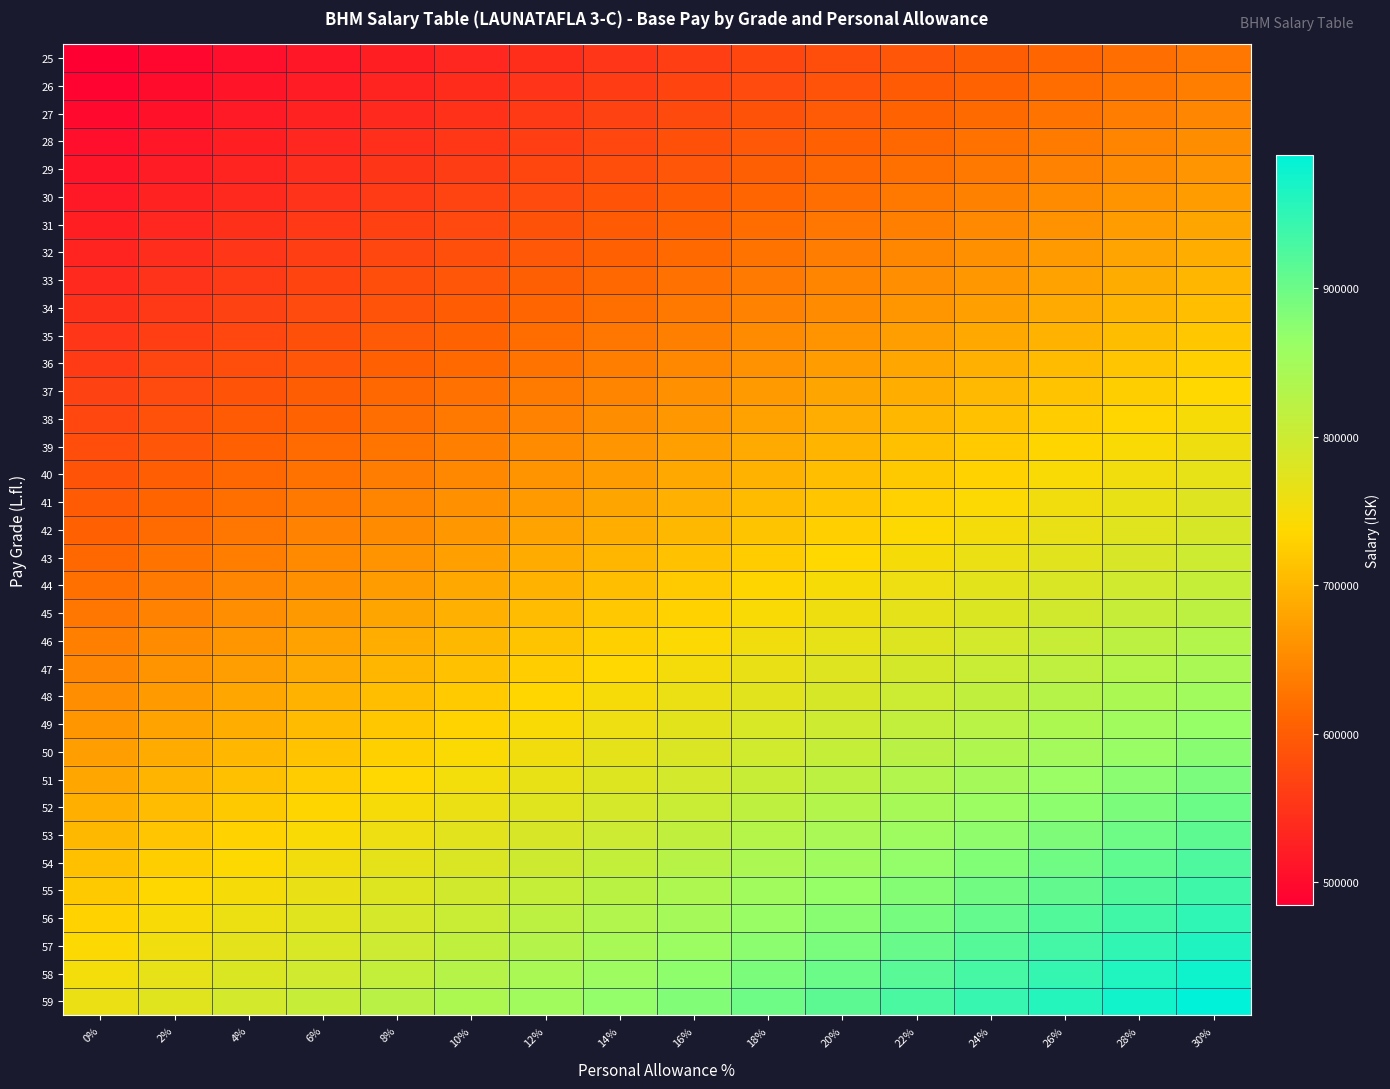

What is the maximum value shown in the chart?

989905